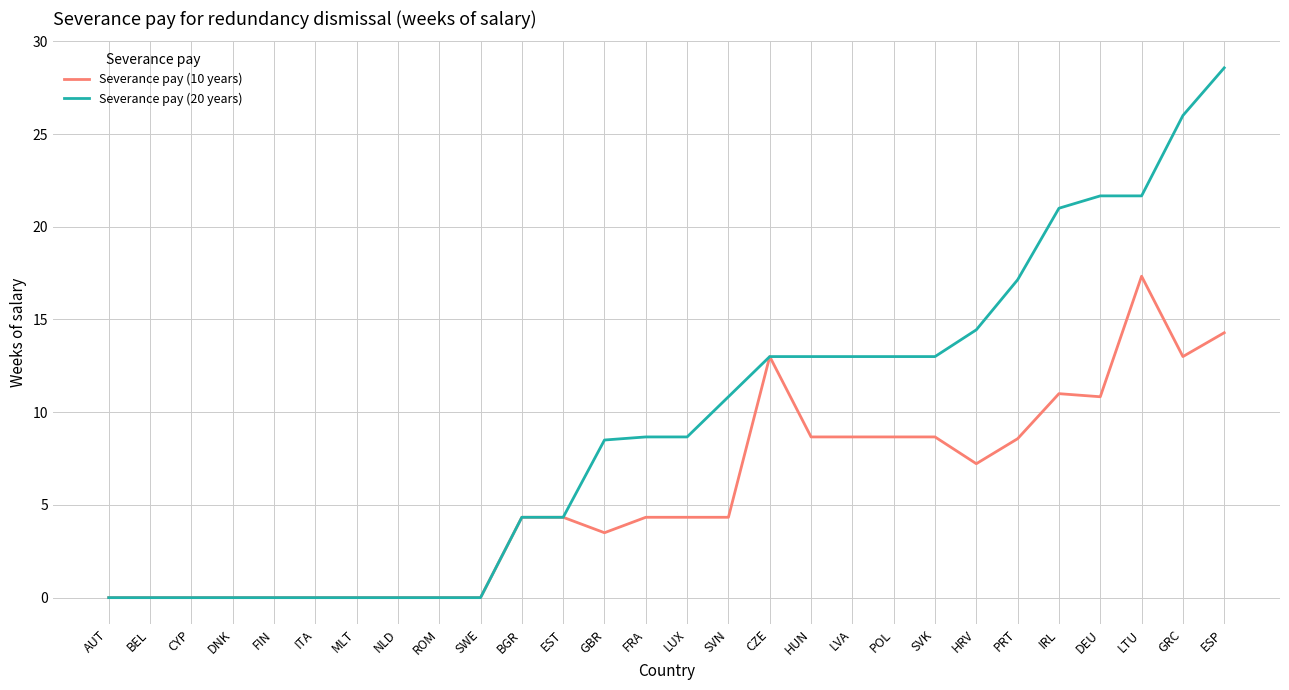

What is the difference between the Severance pay (20 years) values at EST and DEU?

17.3